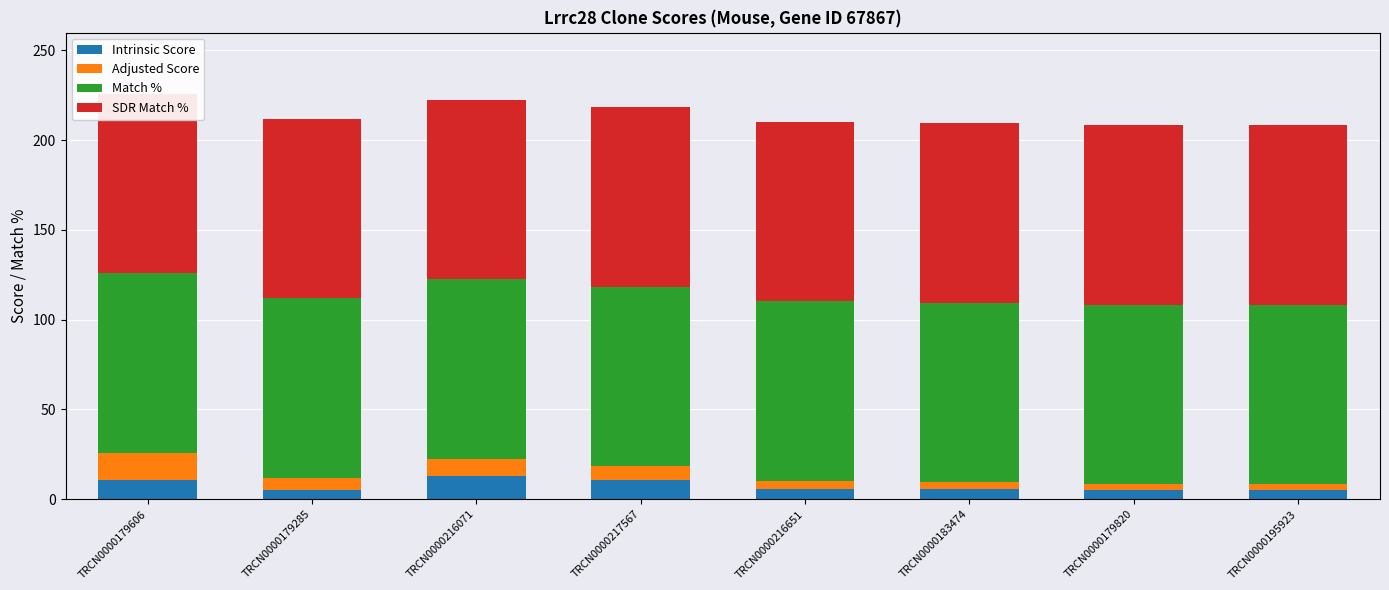

Between TRCN0000217567 and TRCN0000216651, which series saw the biggest shift?

Intrinsic Score